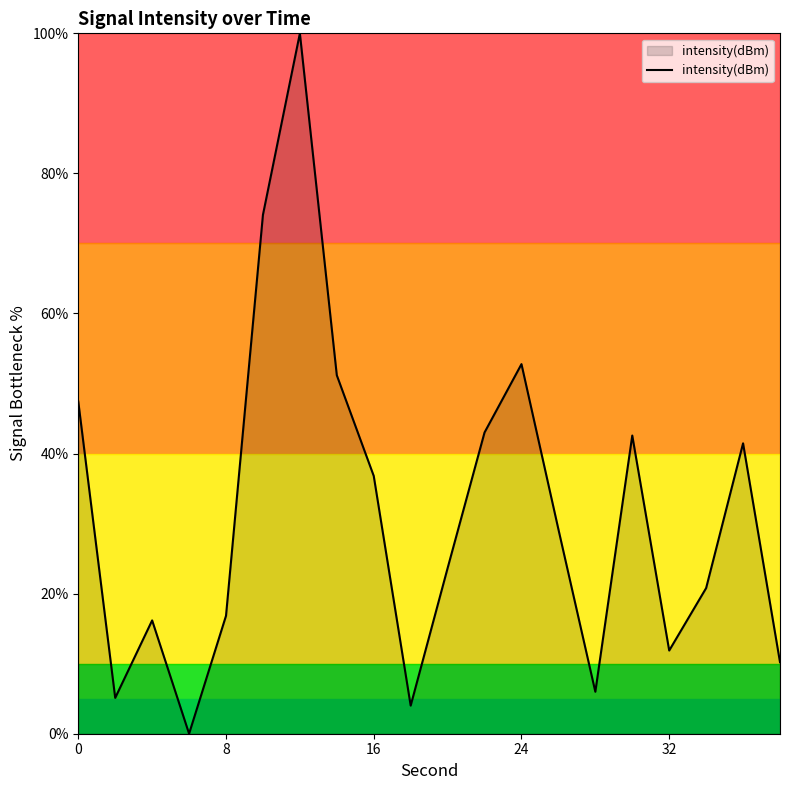

What is the difference between the maximum and minimum values?

100.0